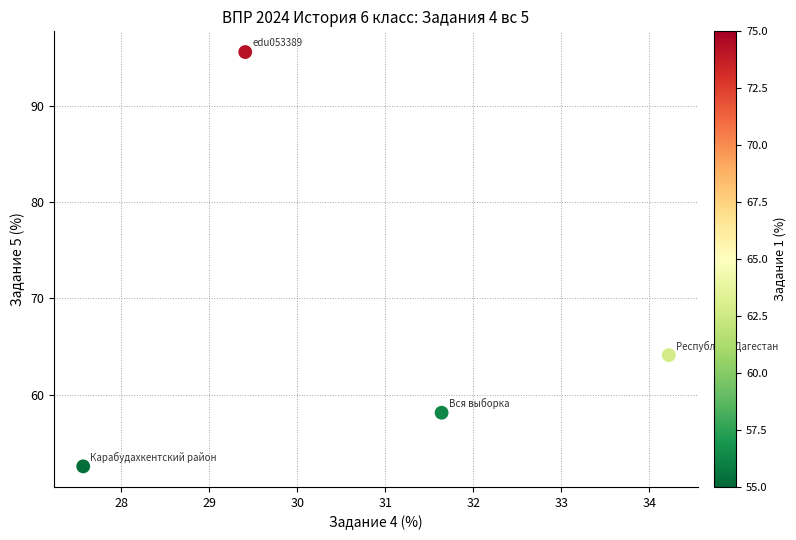

What is the average Y value?

67.6